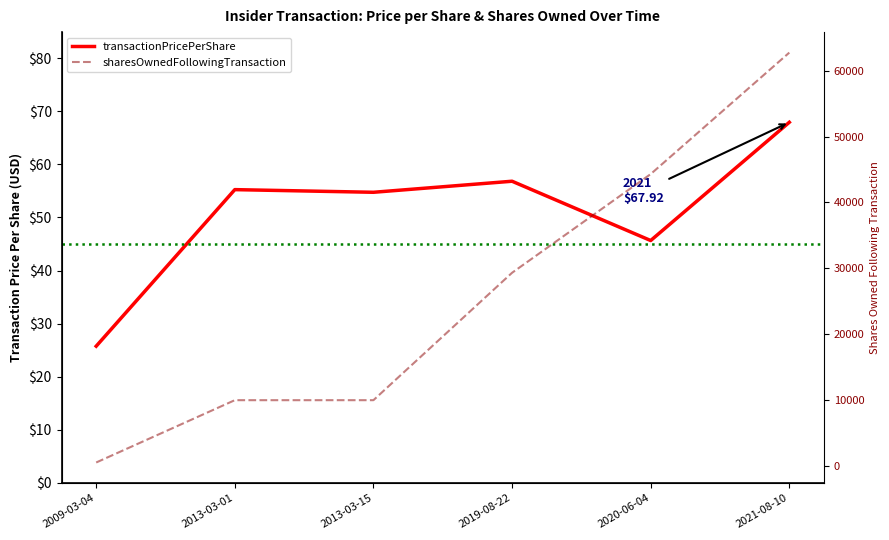

At which label is transactionPricePerShare closest to 46?

2020-06-04